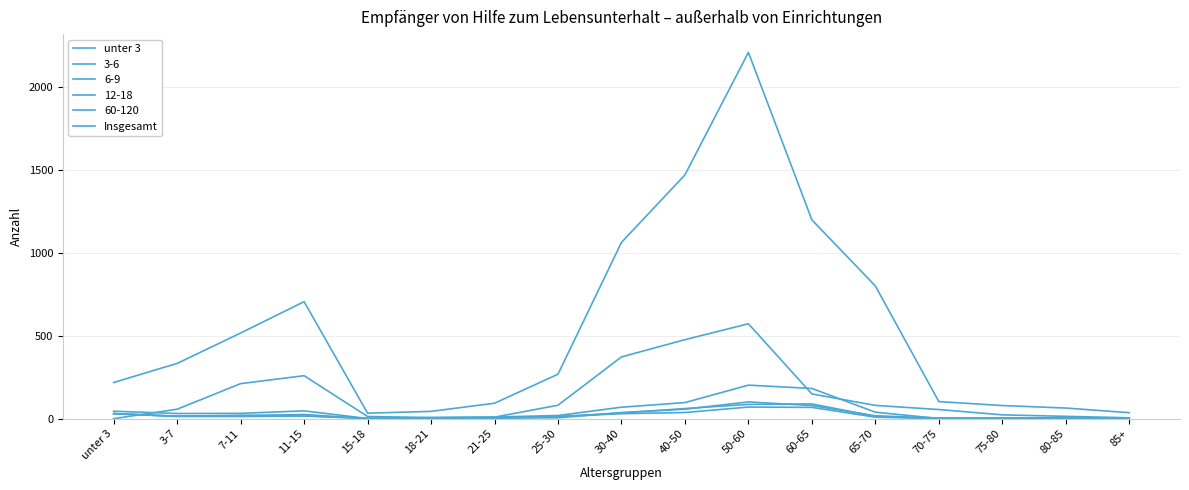

True or false: Insgesamt and unter 3 cross at least once.

False